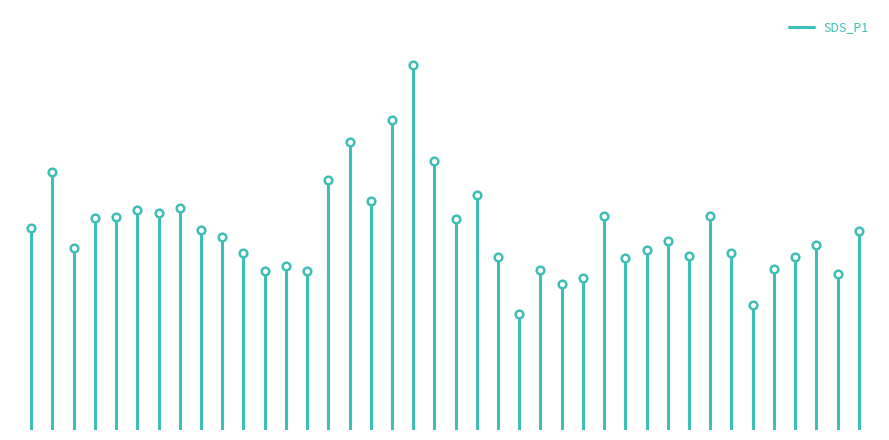

Is this an area chart (filled region under the line)?

No